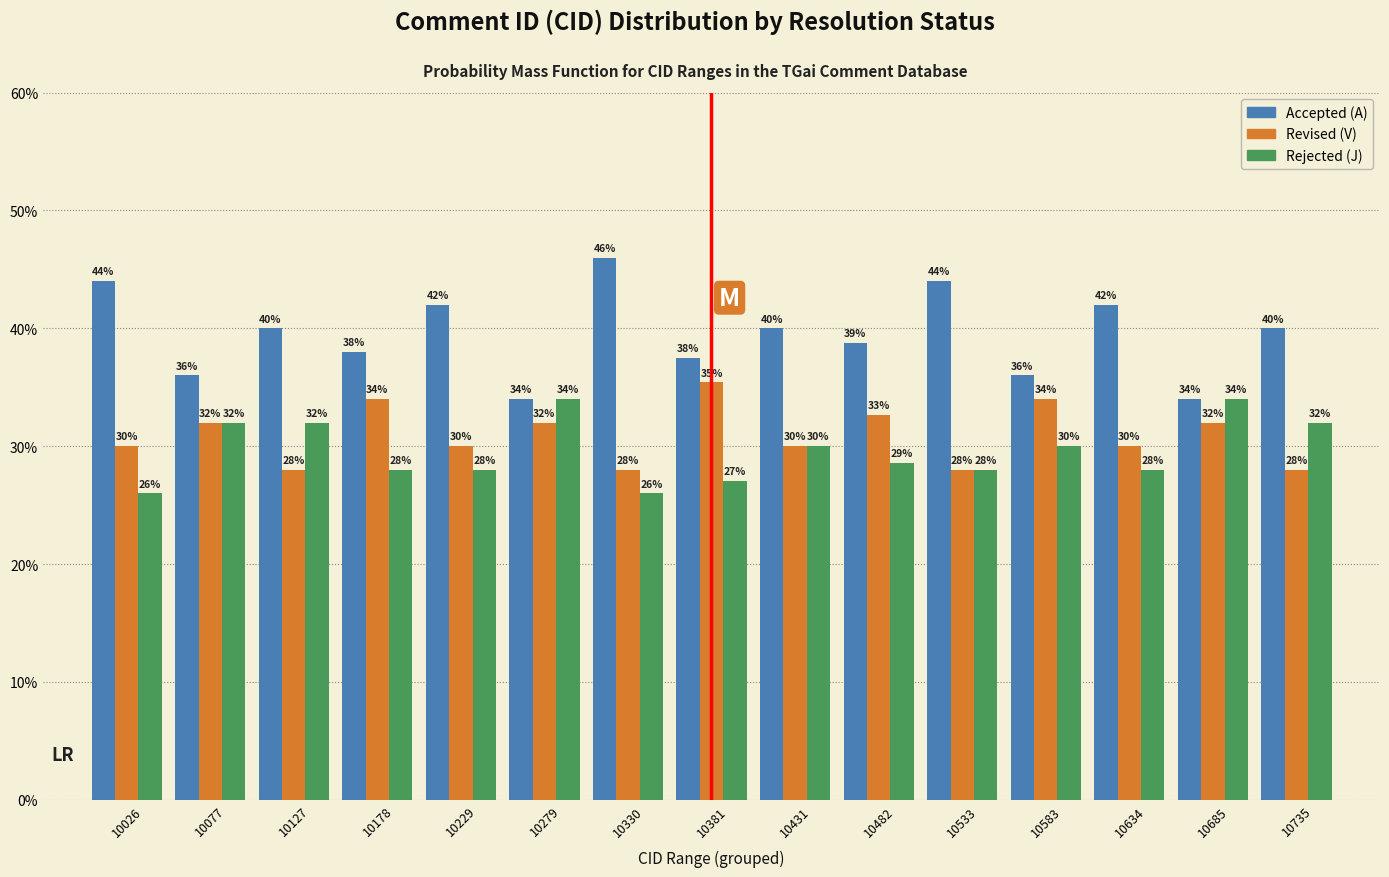

True or false: Accepted (A) has a value of 34.0 at 10685.

True